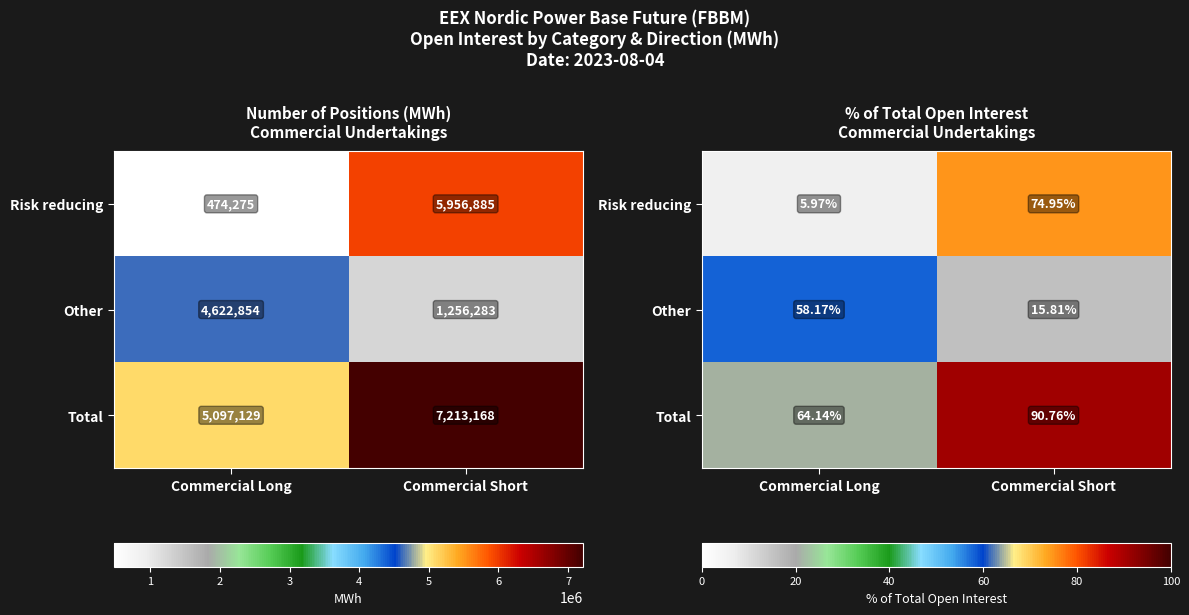

Rank the categories by Total value from lowest to highest.

Commercial Long, Commercial Short